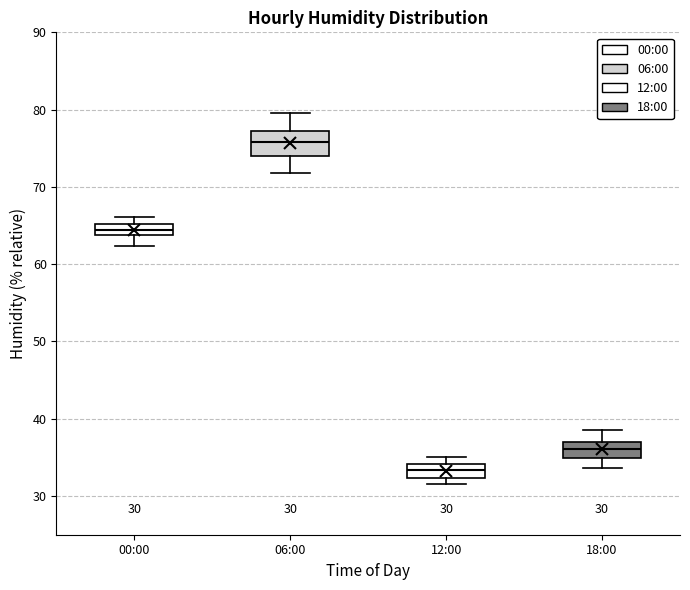

Which box has the highest median line?

06:00